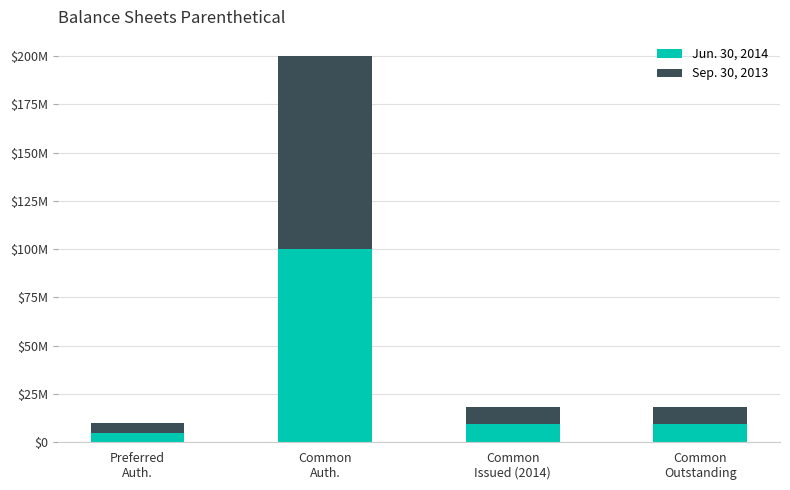

Rank the series by their maximum value, from highest to lowest.

Jun. 30, 2014, Sep. 30, 2013